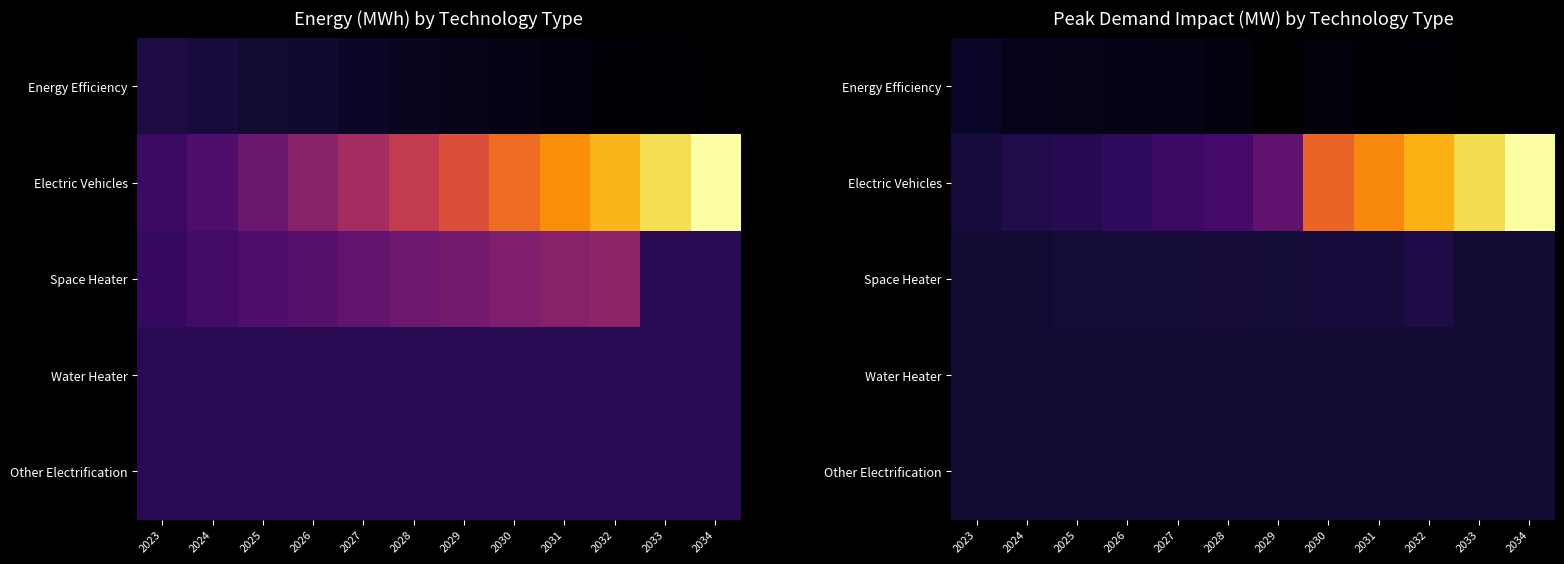

At 2034, list the series in order from largest to smallest.

Electric Vehicles, Space Heater, Water Heater, Other Electrification, Energy Efficiency